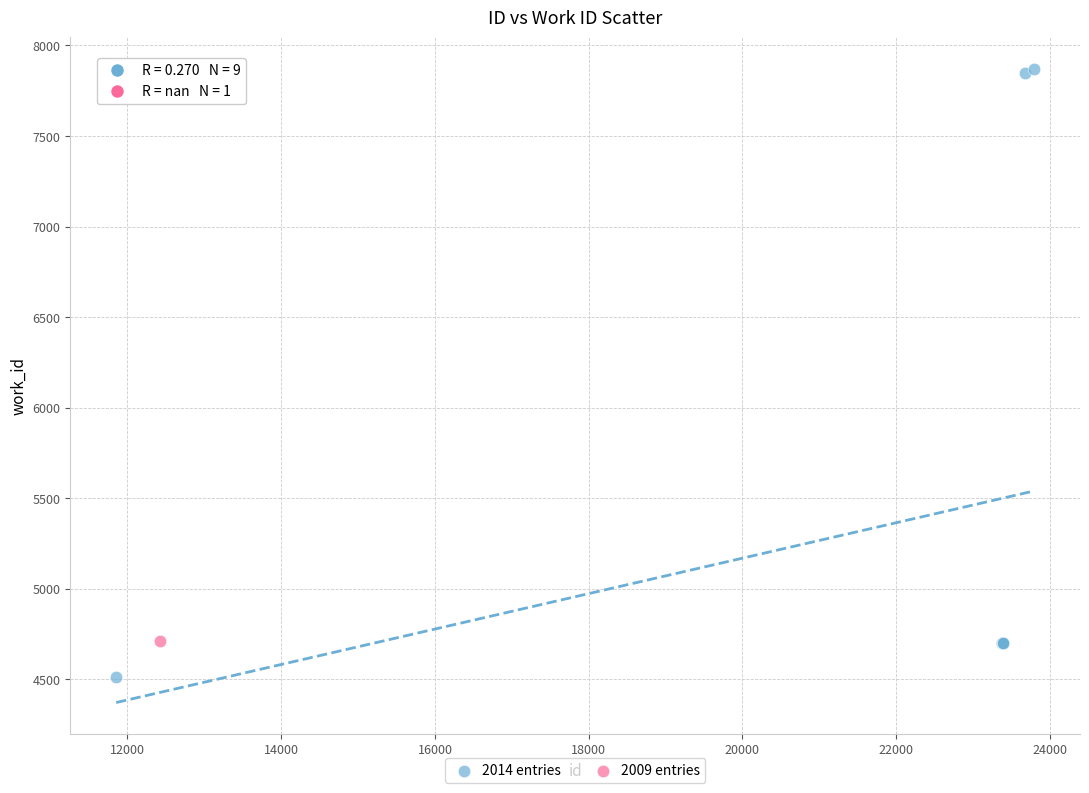

What are all the series names shown in the legend?

2014 entries, 2009 entries